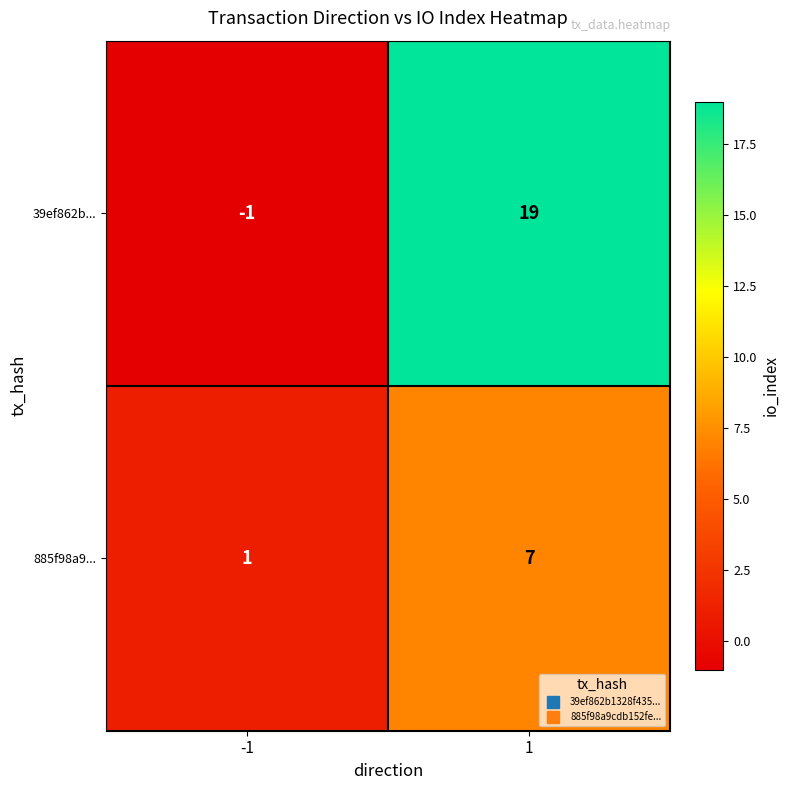

At which category is the sum across all series the highest?

1